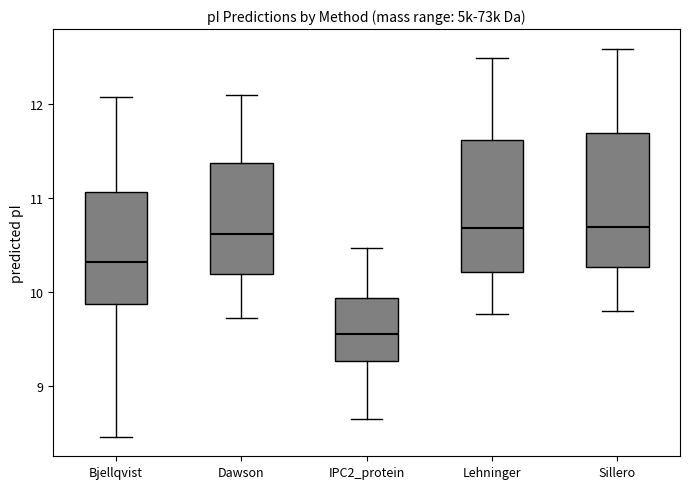

Which box's median line is the lowest?

IPC2_protein